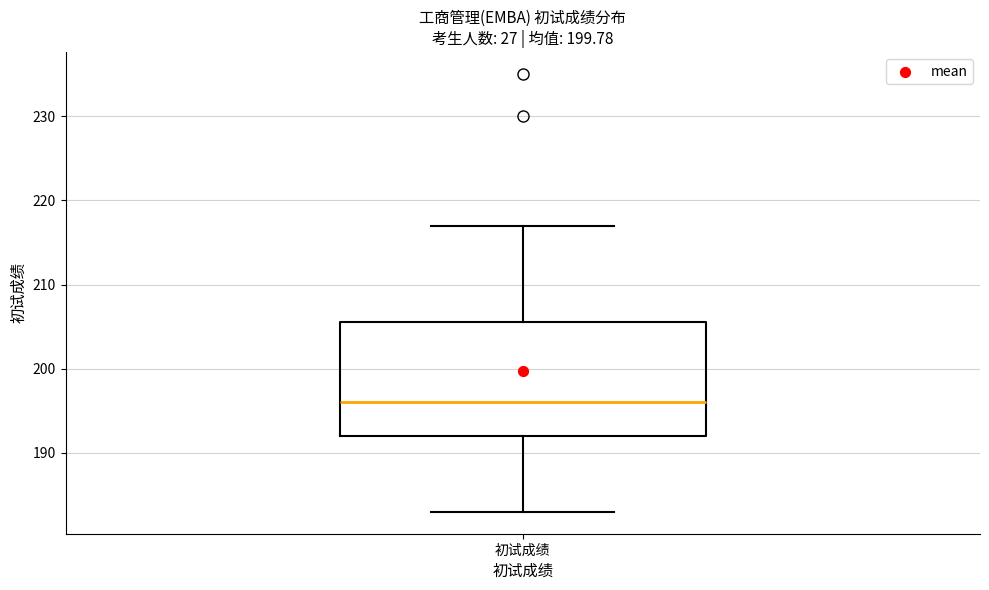

Where is the lower edge of the box for 初试成绩 on the y-axis? The values are not printed on the chart, so give them approximately, as read against the axis.

192